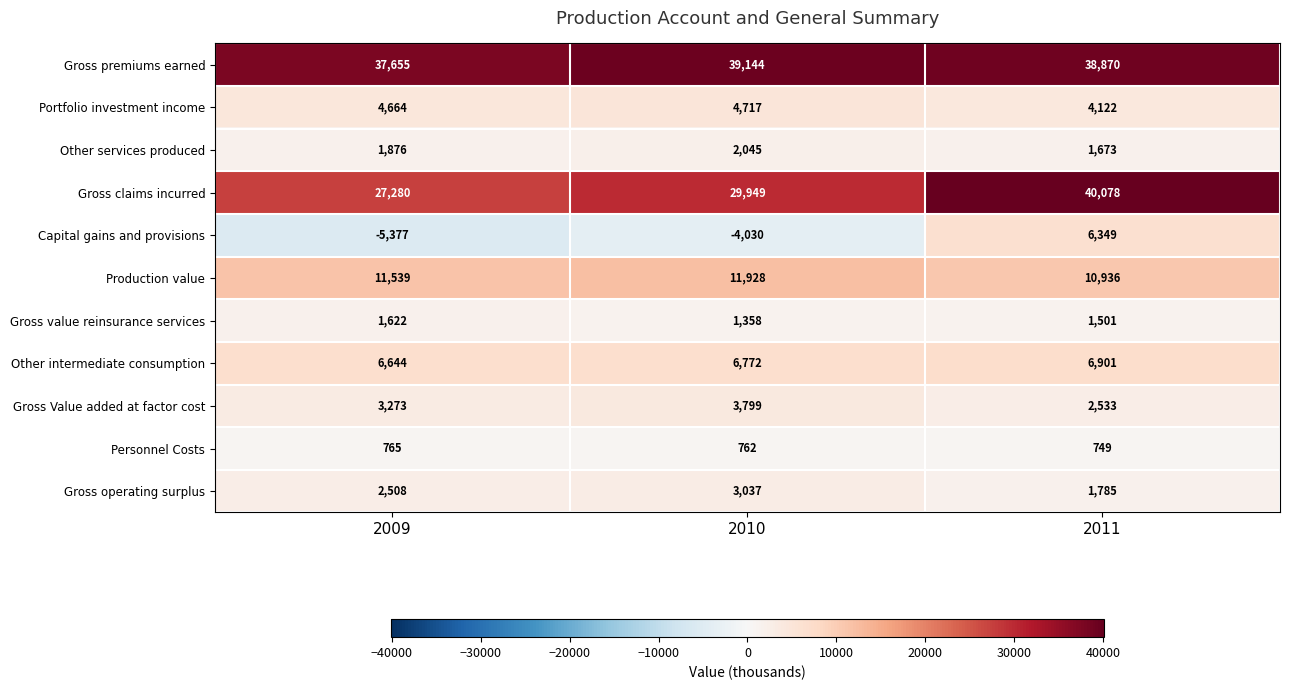

Which series has the largest total across all categories?

Gross premiums earned